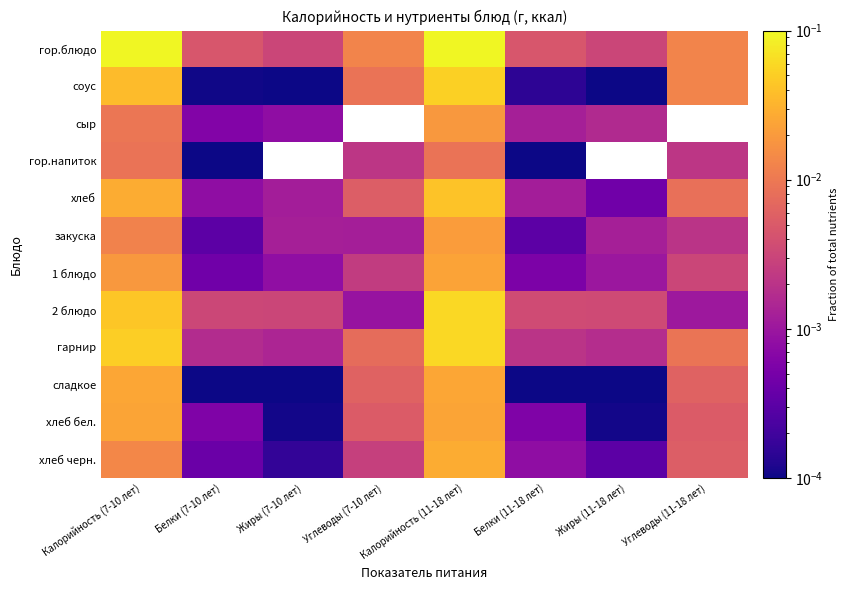

At how many categories does at least one series exceed 0?

8